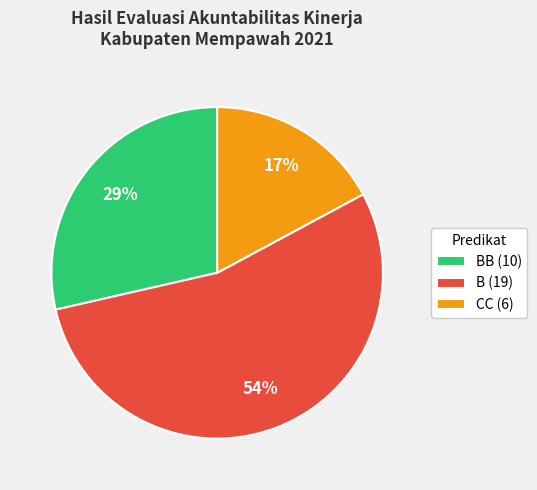

Which slice is the largest?

B (19)